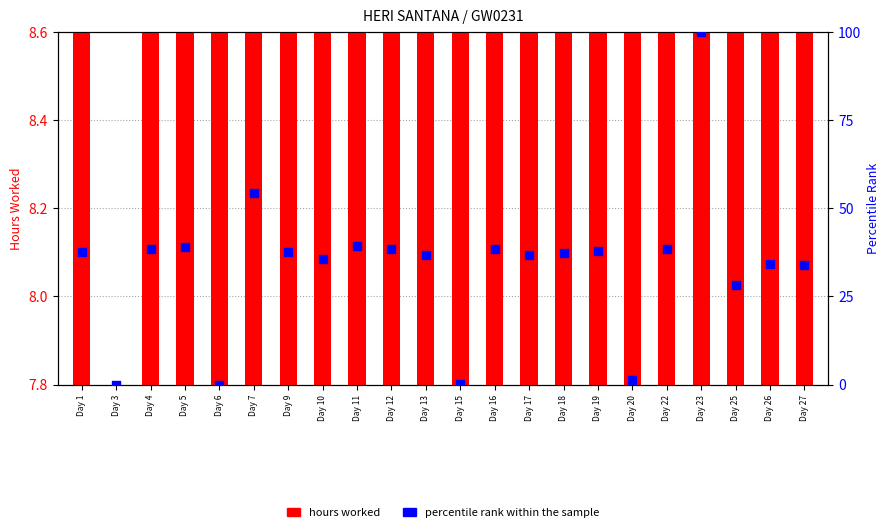

What are all the series names shown in the legend?

hours worked, percentile rank within the sample